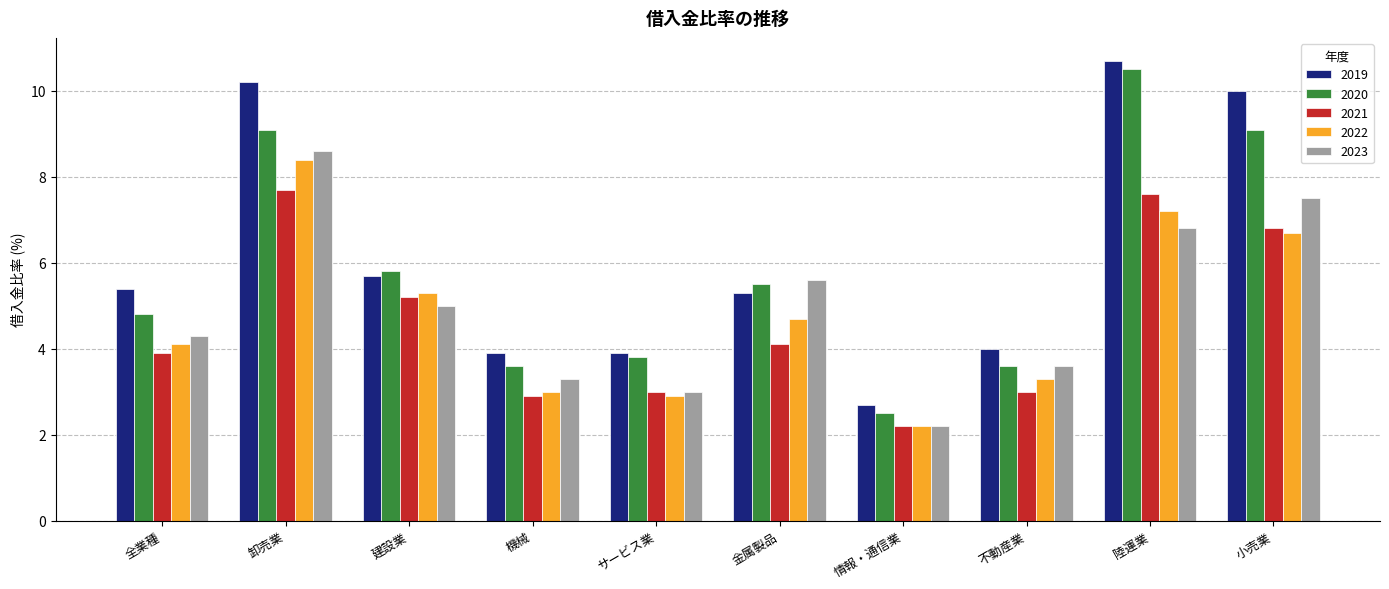

Where is 2020 nearest to the value 6?

建設業